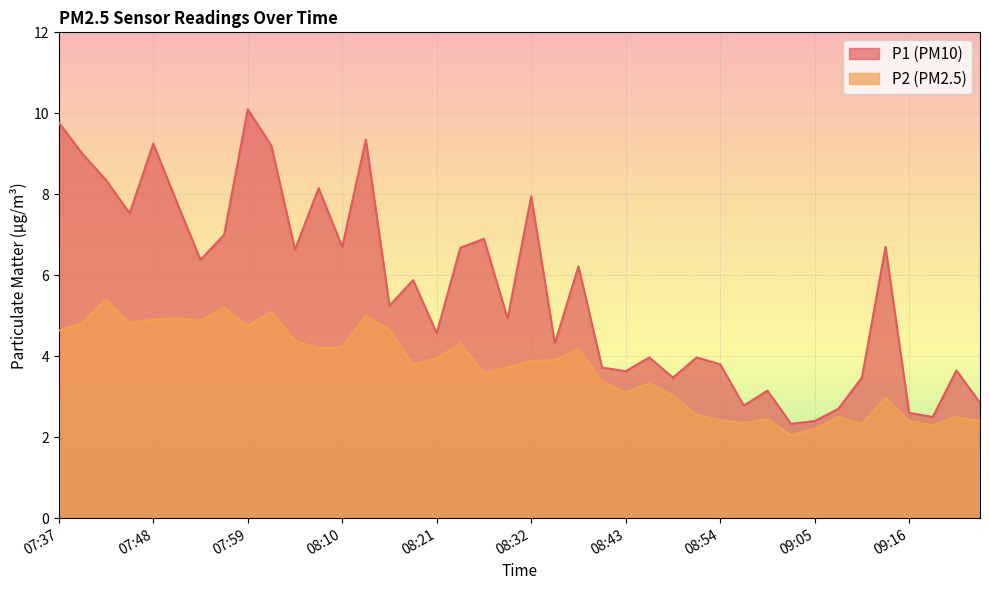

List the series in order of their peak value, highest first.

P1, P2